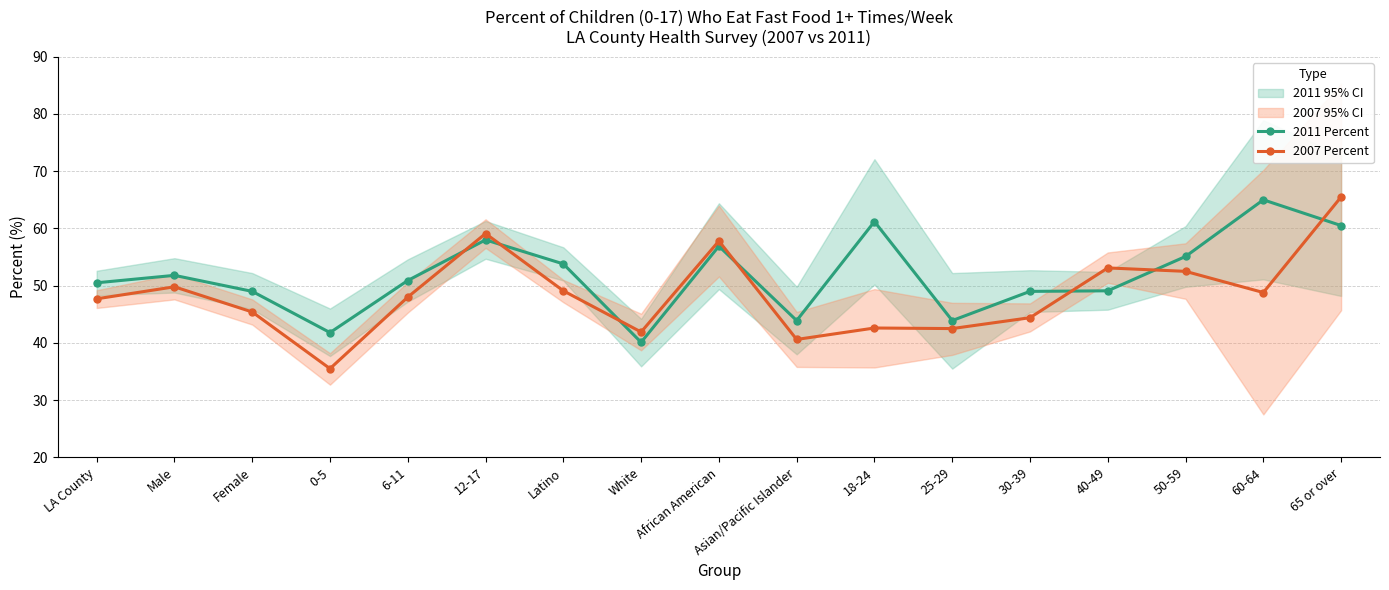

In 2011 Percent, how many points are lower than both neighbors (excluding endpoints)?

4